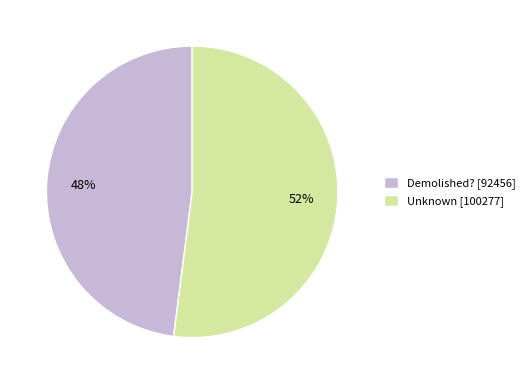

The Unknown slice represents 52% of the pie. True or false?

True